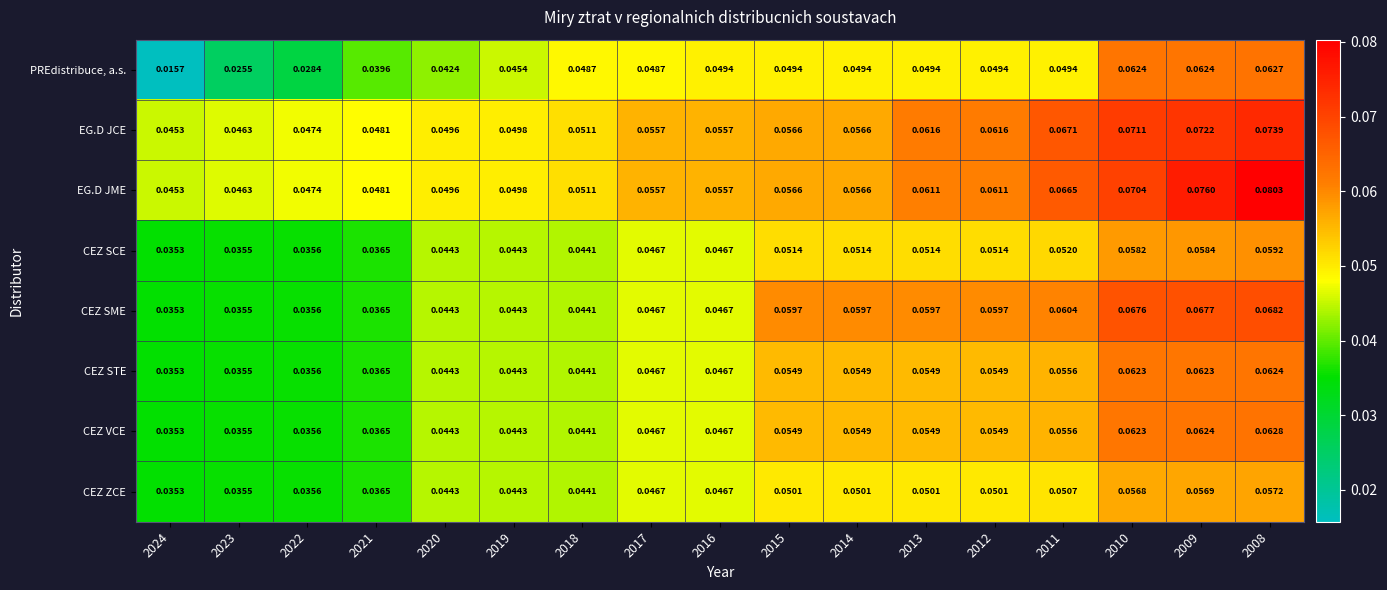

List the series in order of their peak value, highest first.

EG.D JME, EG.D JCE, CEZ SME, CEZ VCE, PREdistribuce, a.s., CEZ STE, CEZ SCE, CEZ ZCE